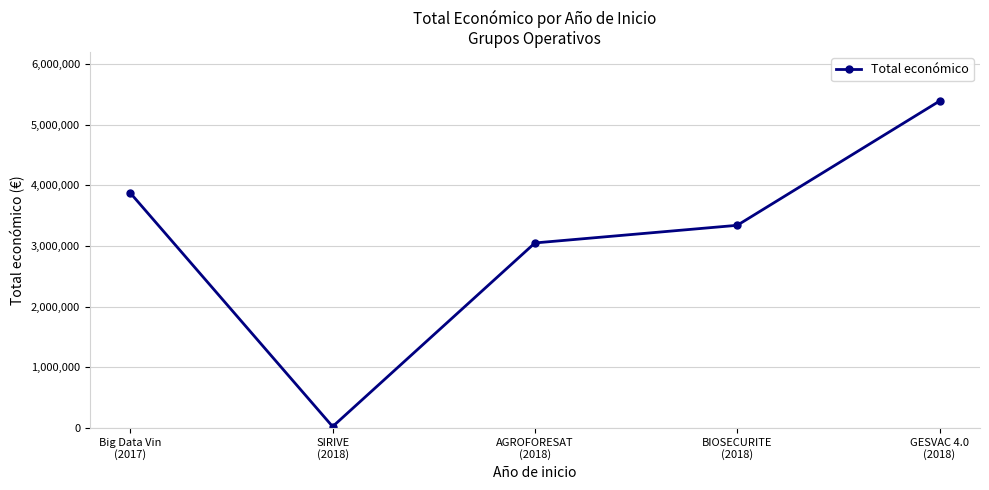

Reading left to right, extract all data points from this chart.

3875118	24017	3051573	3342252	5390598